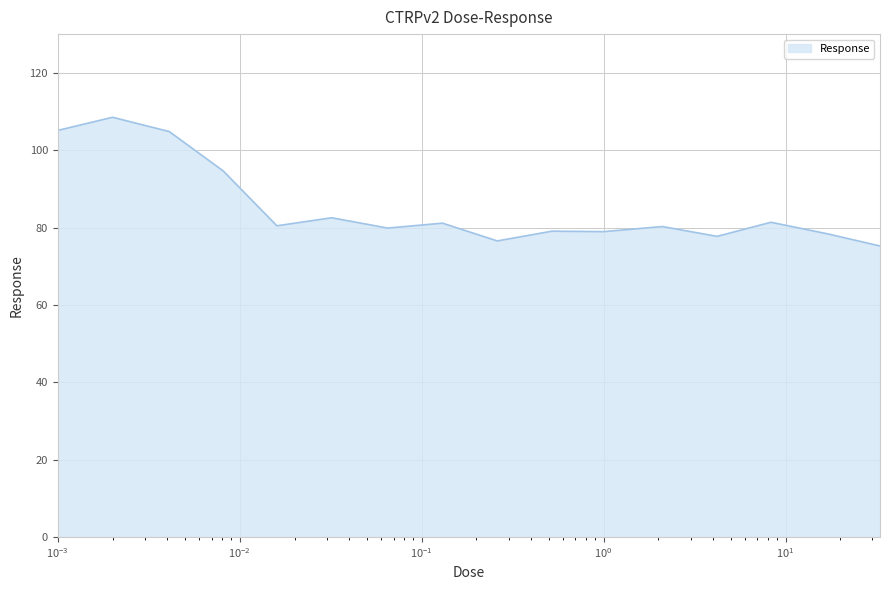

What is the difference between the maximum and minimum values?

33.3